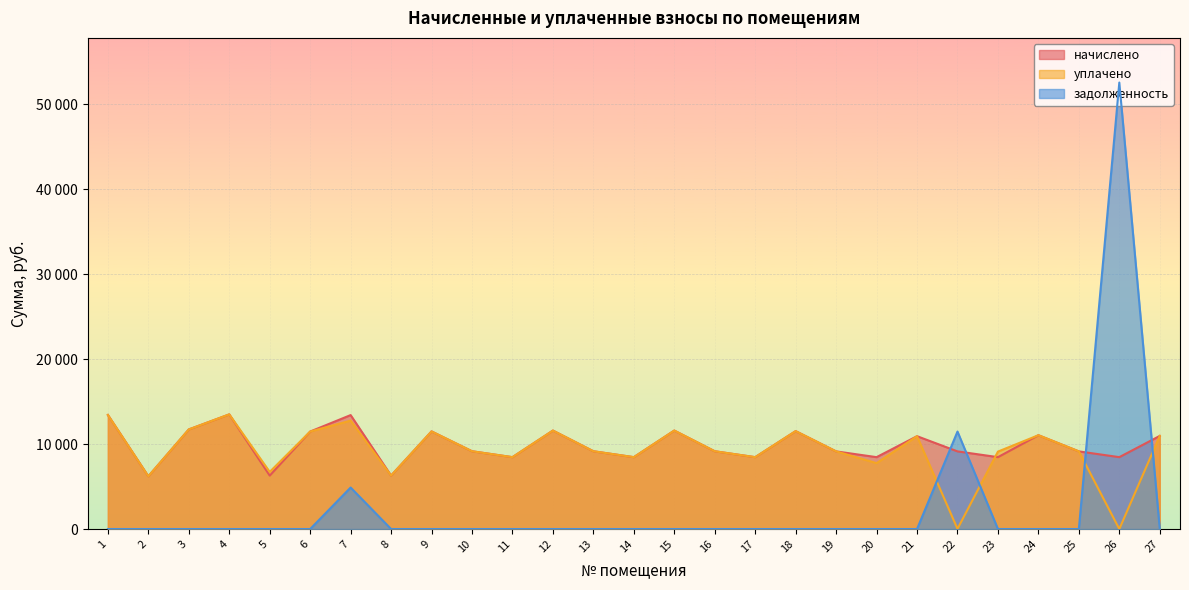

Rank the series by their maximum value, from lowest to highest.

начислено, уплачено, задолженность